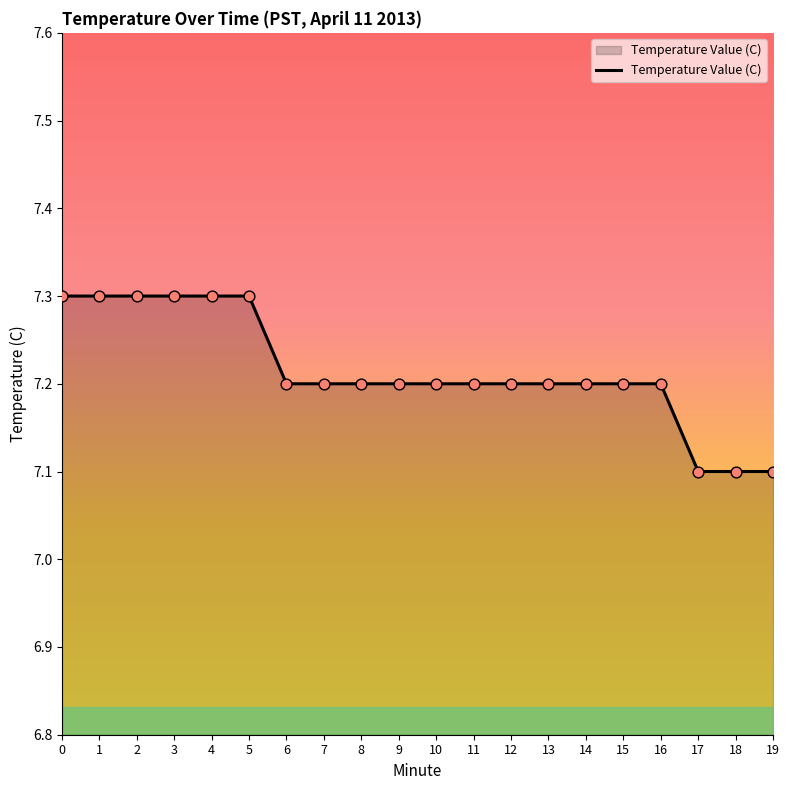

What is the ratio of the value at 19 to the value at 14?

1.0